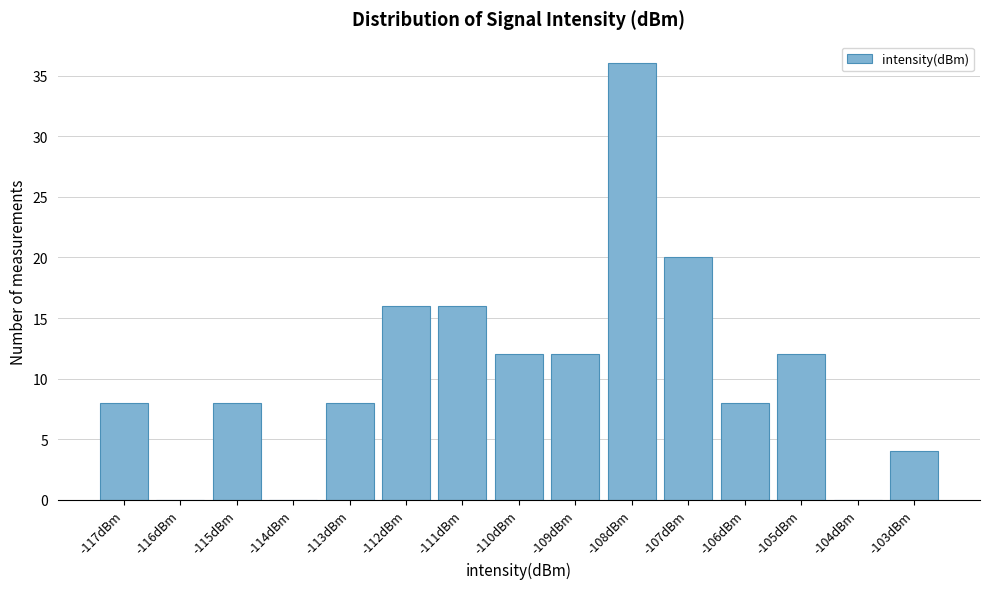

Reading left to right, transcribe all the data shown in this chart.

-117dBm=8	-116dBm=0	-115dBm=8	-114dBm=0	-113dBm=8	-112dBm=16	-111dBm=16	-110dBm=12	-109dBm=12	-108dBm=36	-107dBm=20	-106dBm=8	-105dBm=12	-104dBm=0	-103dBm=4